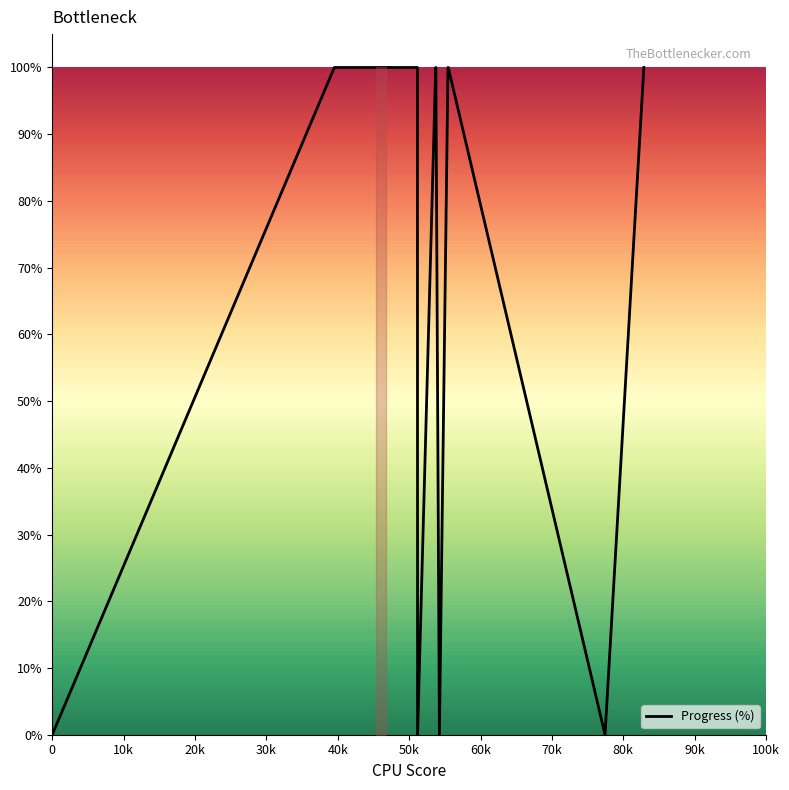

What is the difference between the maximum and minimum values?

100